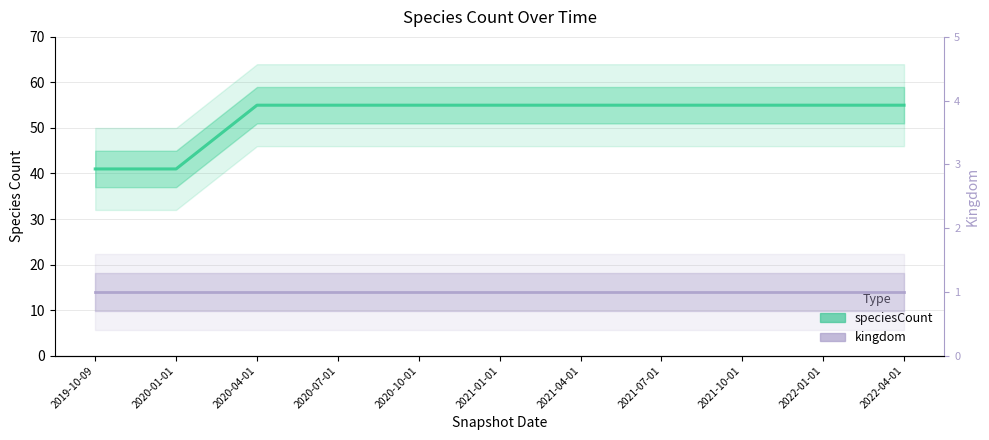

True or false: kingdom and speciesCount cross at least once.

False